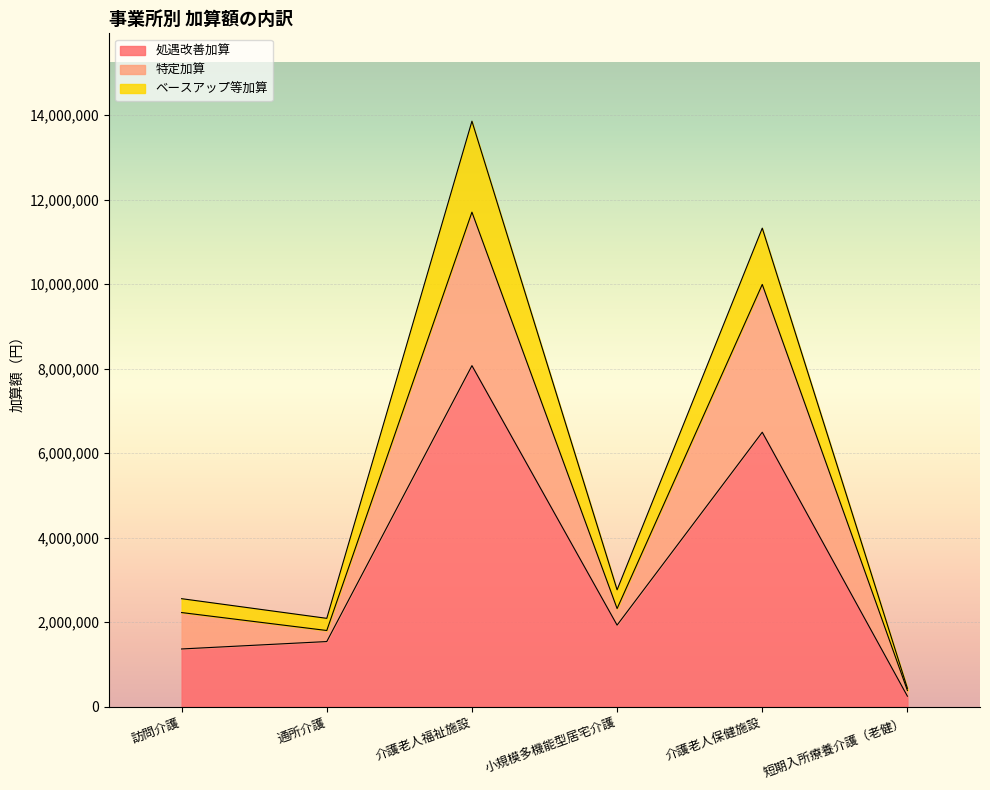

What are all the series names shown in the legend?

処遇改善加算, 特定加算, ベースアップ等加算